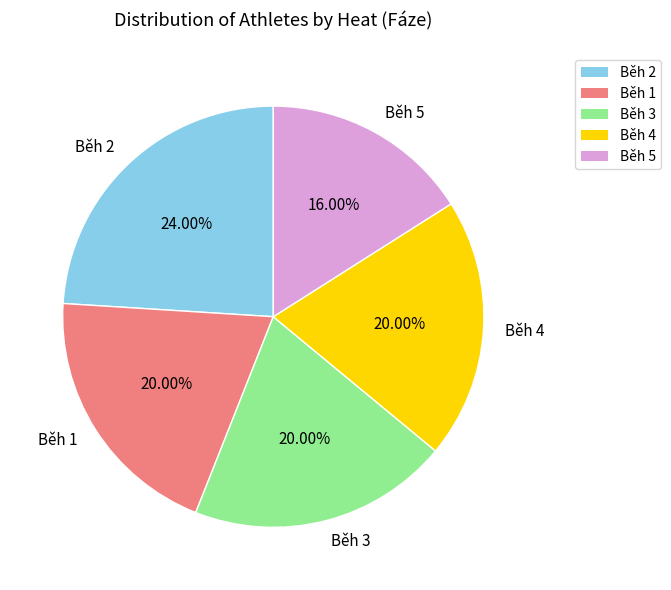

What is the smallest slice in the pie chart?

Běh 5